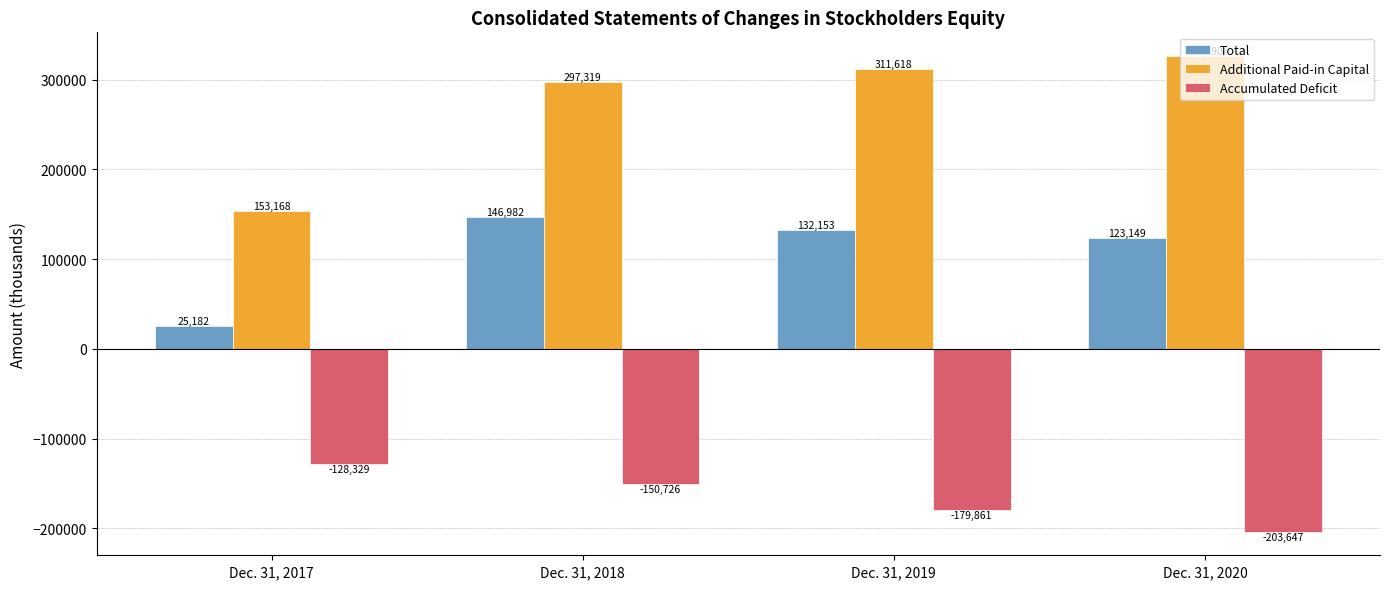

At which label is Additional Paid-in Capital closest to 239779?

Dec. 31, 2018